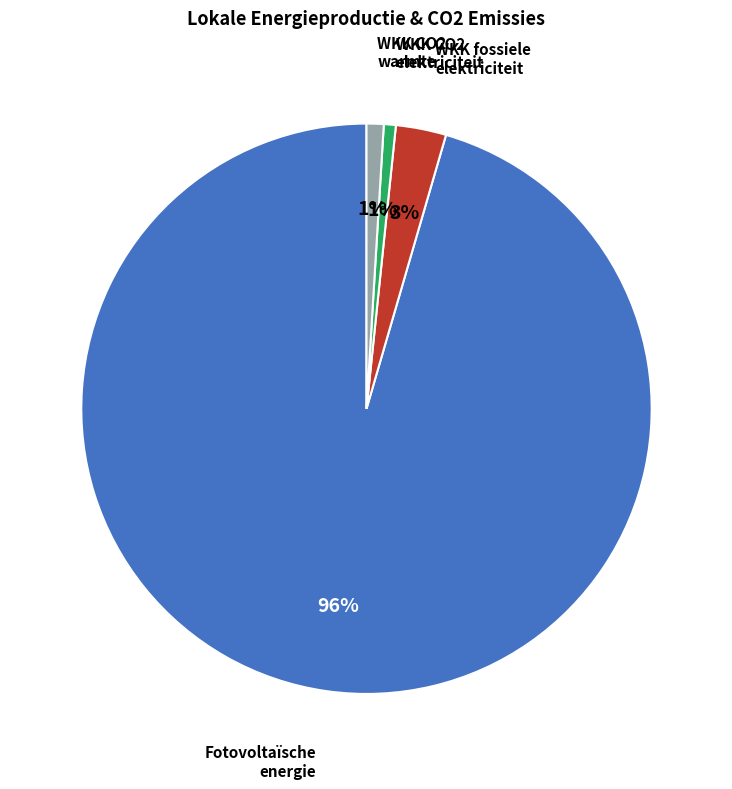

Is there any slice that represents more than half of the pie?

Yes